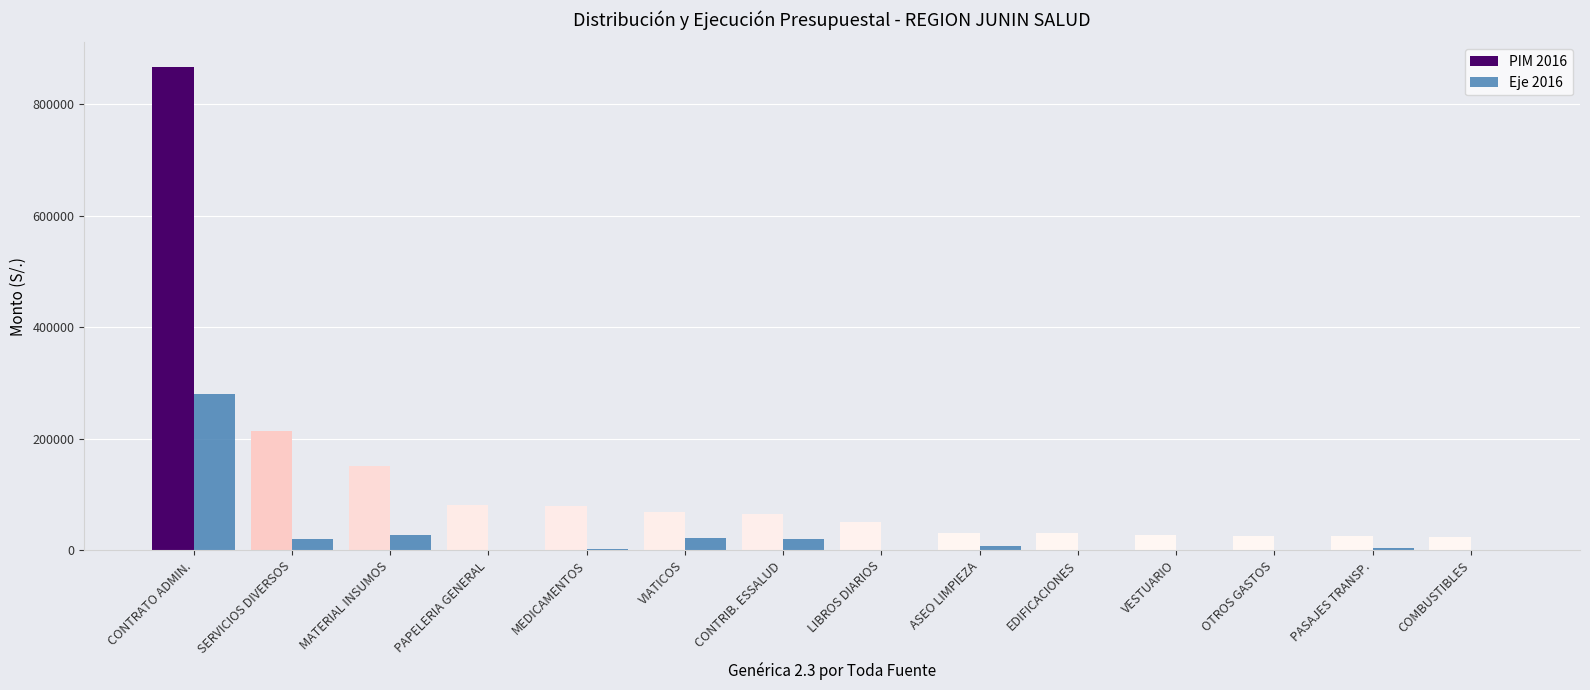

True or false: PIM 2016 has a value of 26856 at VESTUARIO.

True